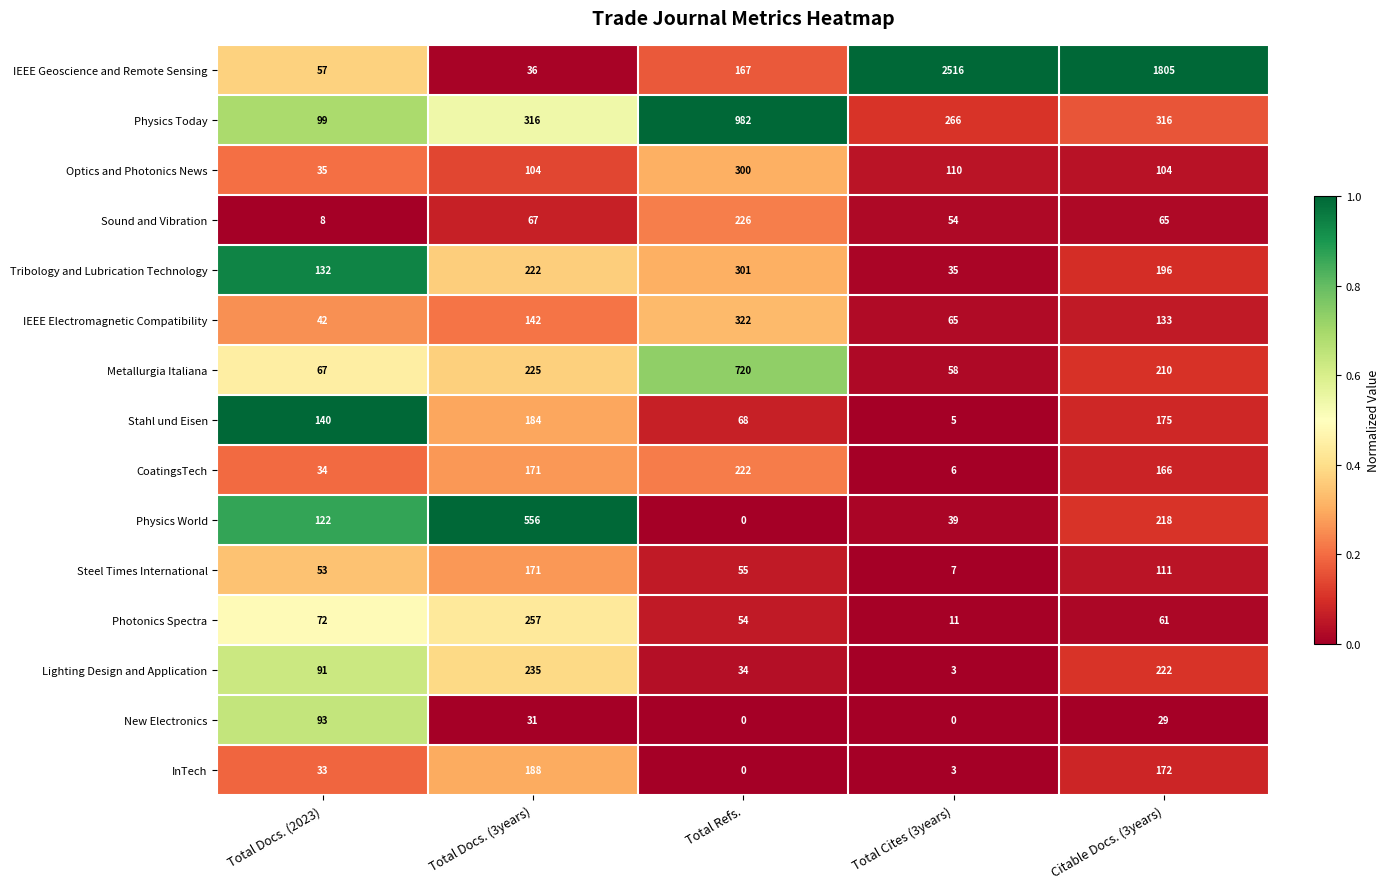

How many categories are shown in the chart?

5